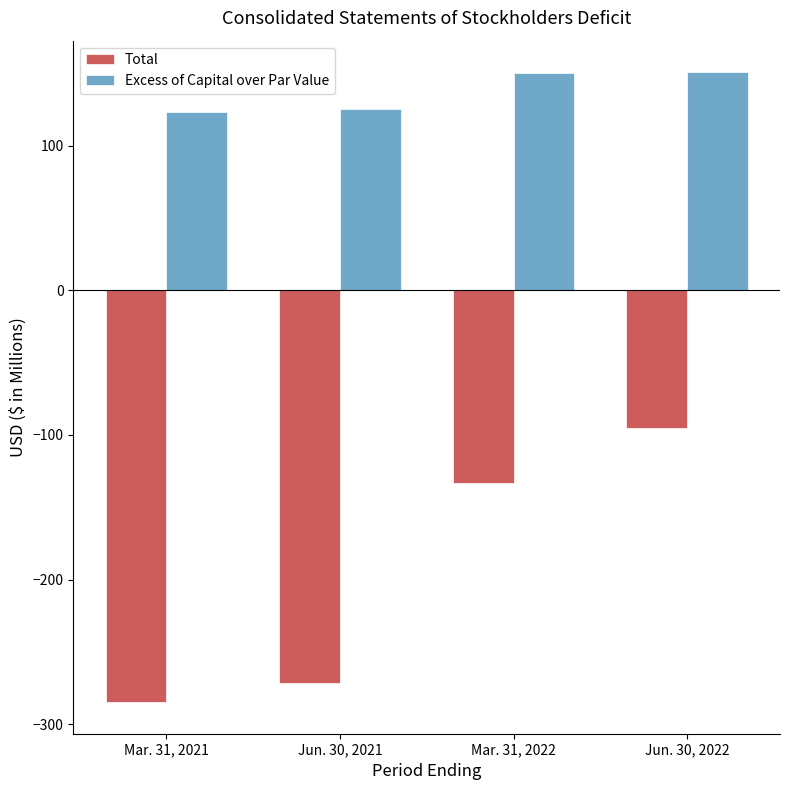

What is the value of the Total bar at the 4th from the left?

-94.9